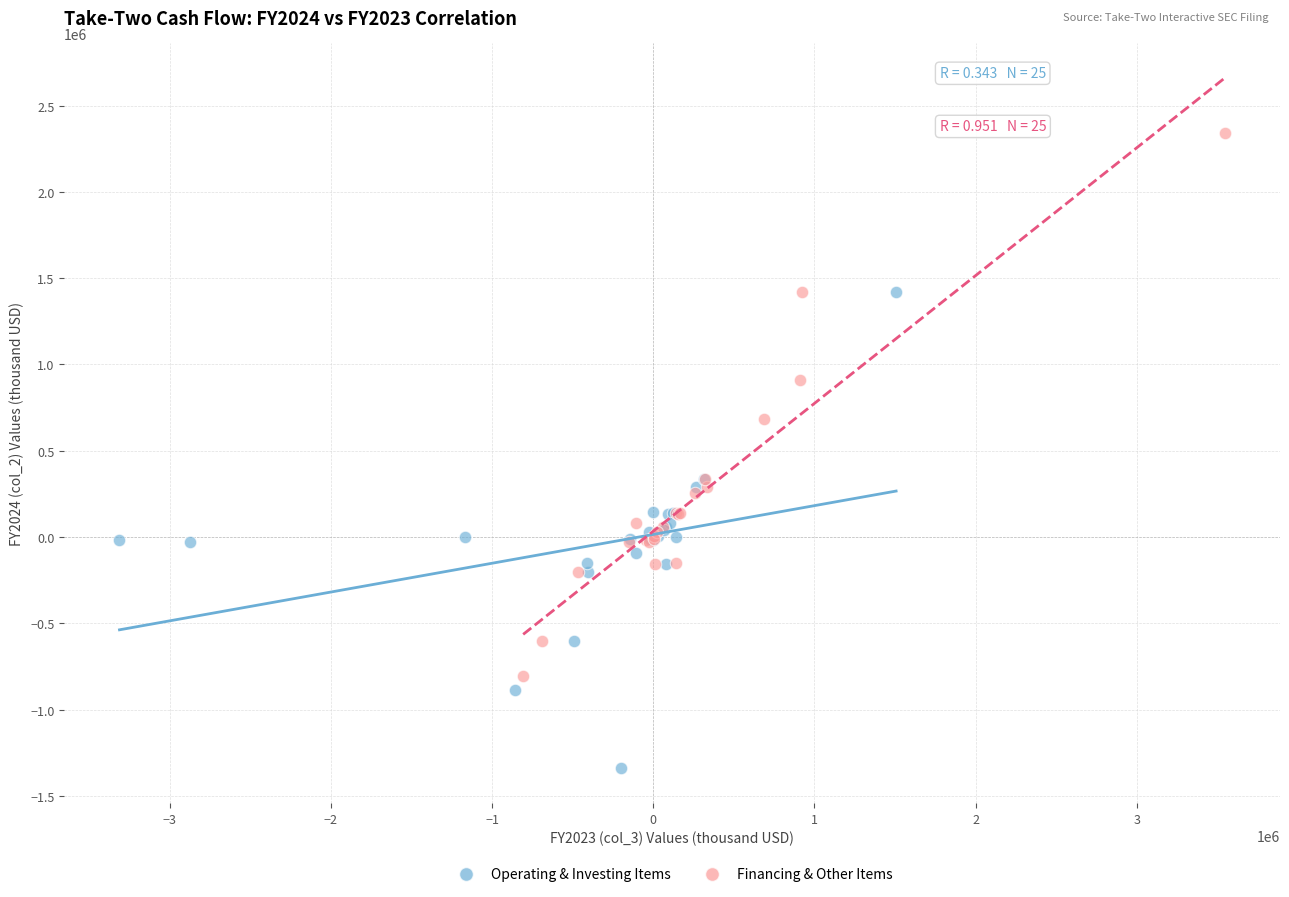

Which series contains the lowest Y value?

Operating & Investing Items